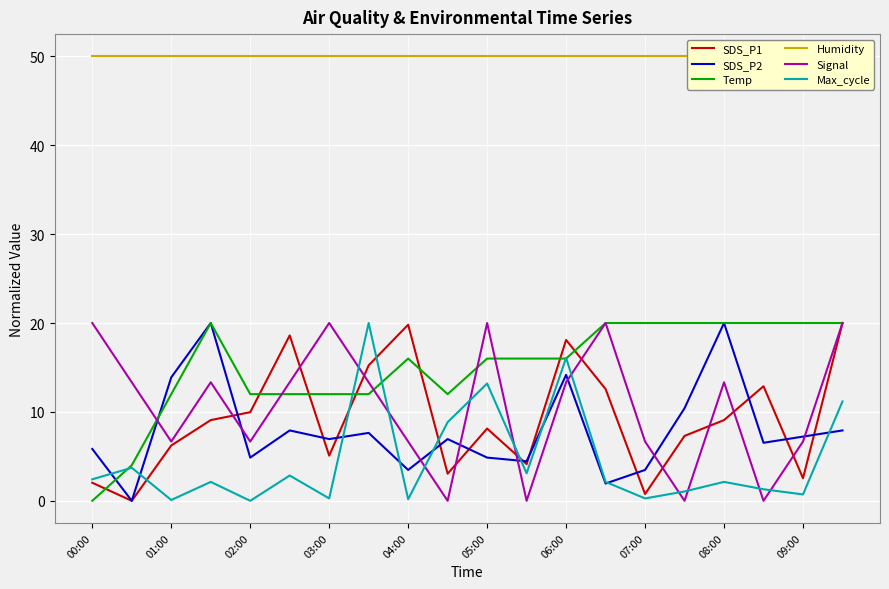

Which category has the lowest value in the Temp series?

00:00